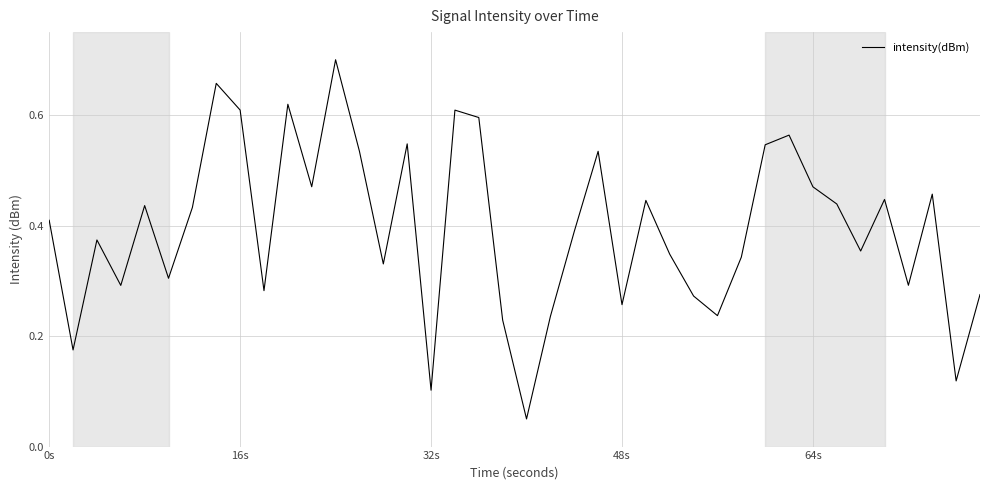

How many interior local peaks (higher than both neighbors) does the data have?

12